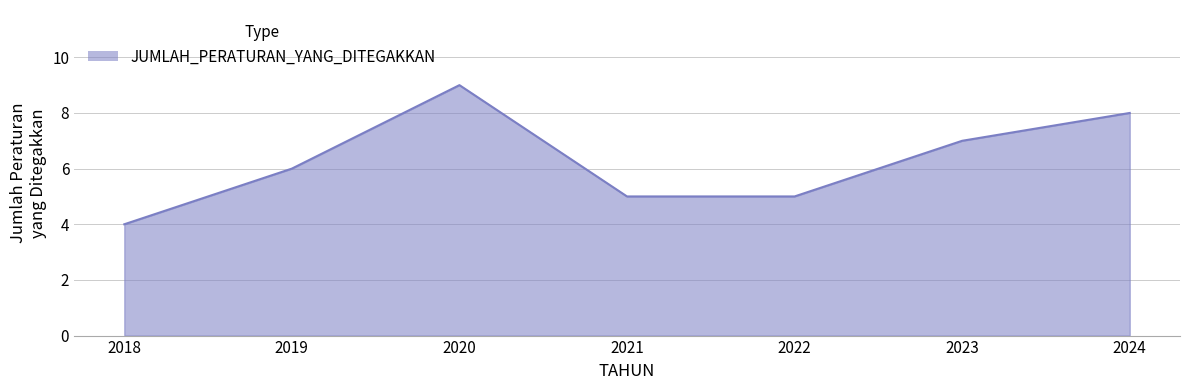

Where is the first local maximum?

2020